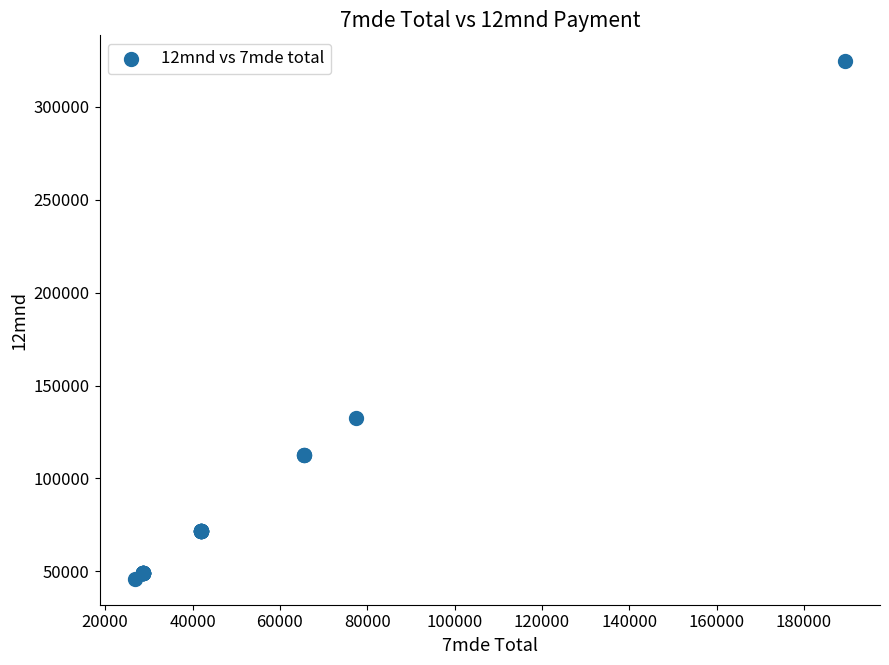

What Y value in the scatter plot is closest to 185256?

132632.6